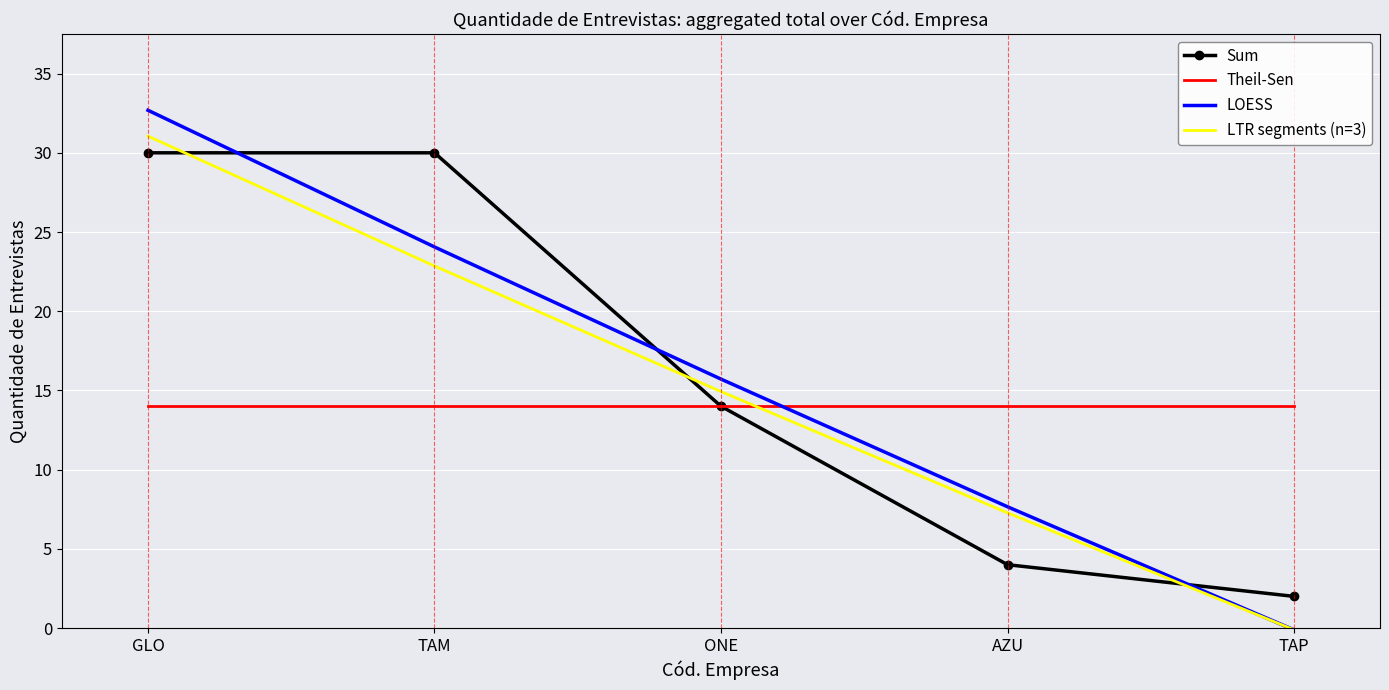

Which series has the largest range (max minus min)?

LOESS